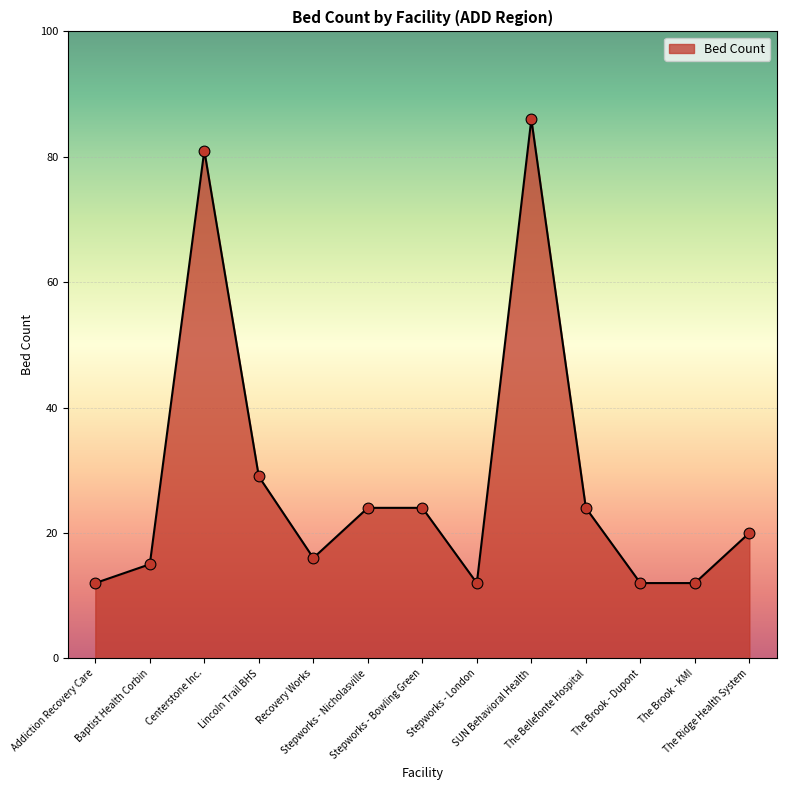

What is the minimum value shown in the chart?

12